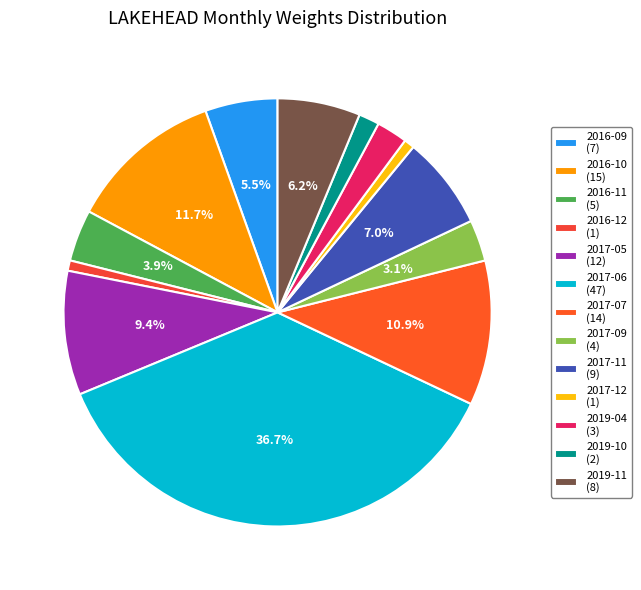

Is 2019-04 the majority of the pie?

No